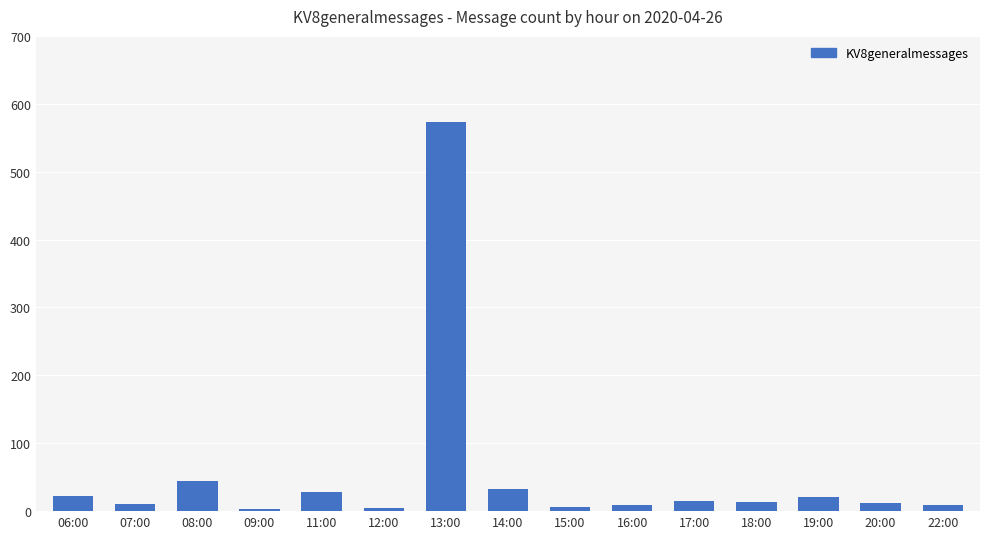

What is the change in value from 14:00 to 20:00?

-21